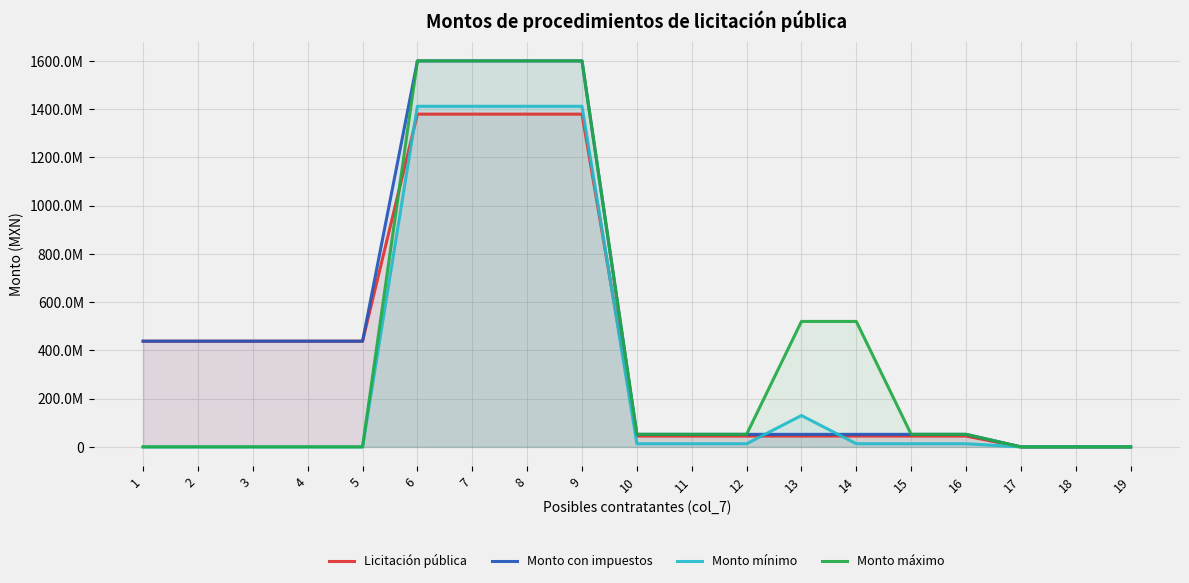

At how many categories does at least one series exceed 1033266091?

4